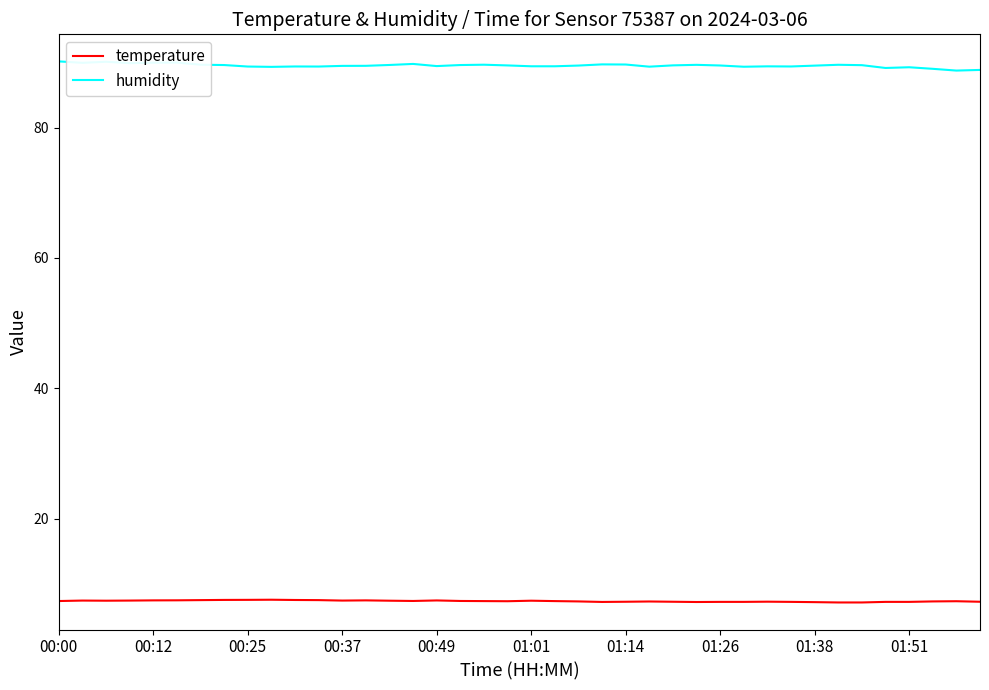

Does the chart have visible grid lines?

No